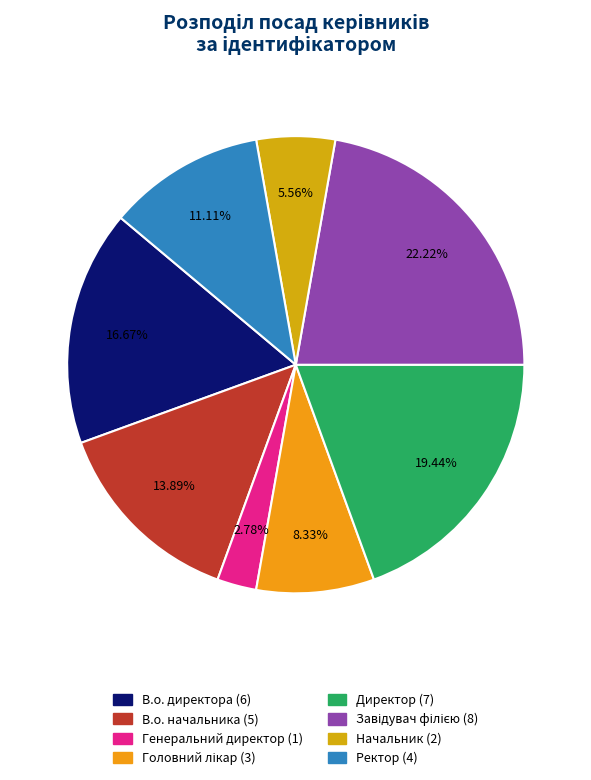

What is the total percentage of Завідувач філією and Генеральний директор?

25.0%